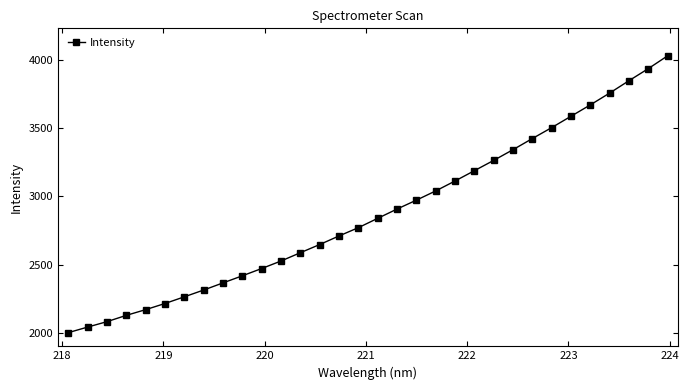

True or false: there are more than 2 points higher than both neighbors.

False